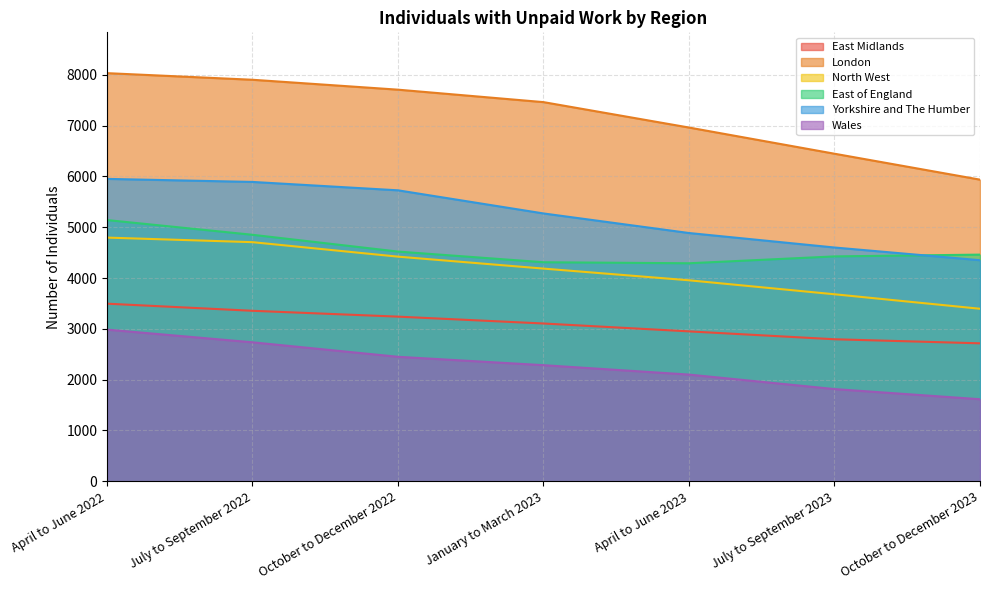

How many distinct data groups are displayed?

6